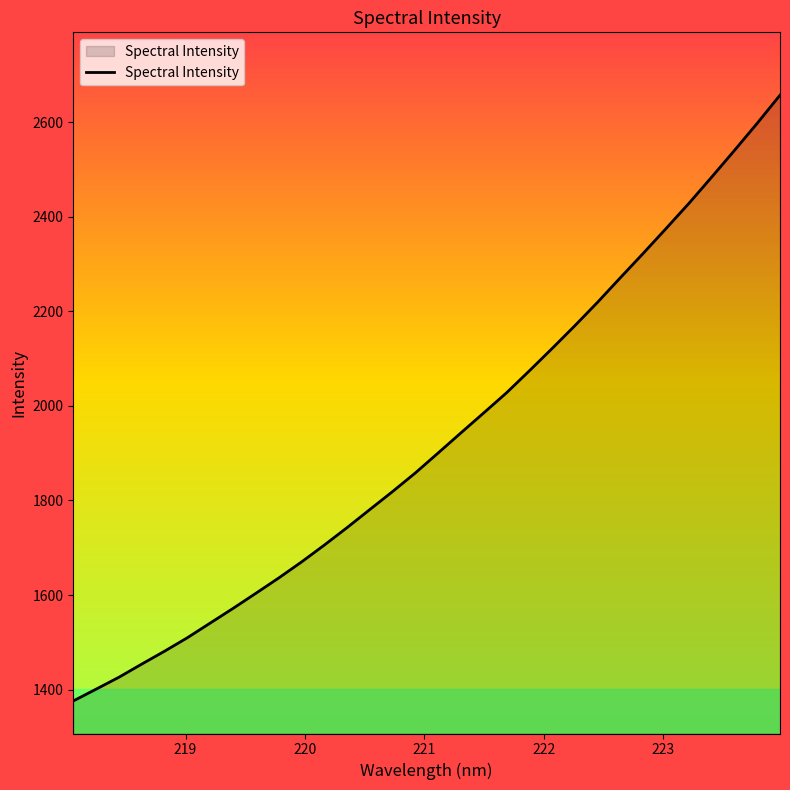

Reading right to left, what are all the values shown in this chart?

2657.0	2597.6	2540.2	2483.8	2428.3	2375.2	2322.8	2271.5	2219.6	2169.9	2121.6	2074.3	2027.9	1985.4	1943.2	1900.7	1858.5	1819.1	1780.9	1742.6	1705.6	1669.9	1636.0	1603.7	1571.8	1540.8	1509.8	1481.4	1454.1	1426.2	1401.1	1376.1